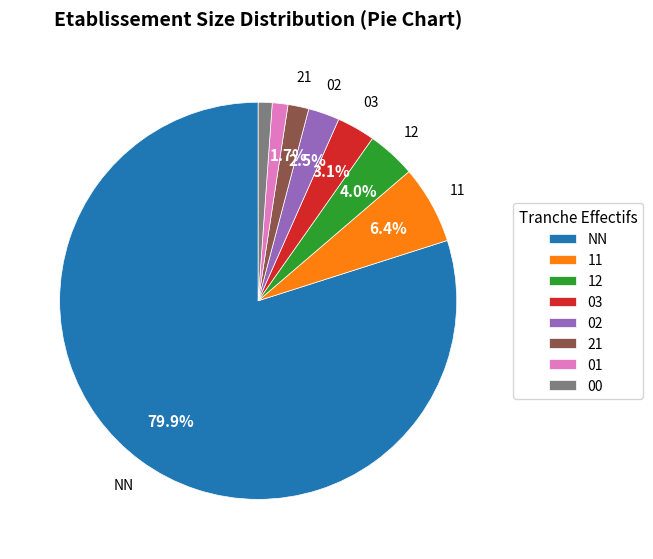

What is the largest slice in the pie chart?

NN